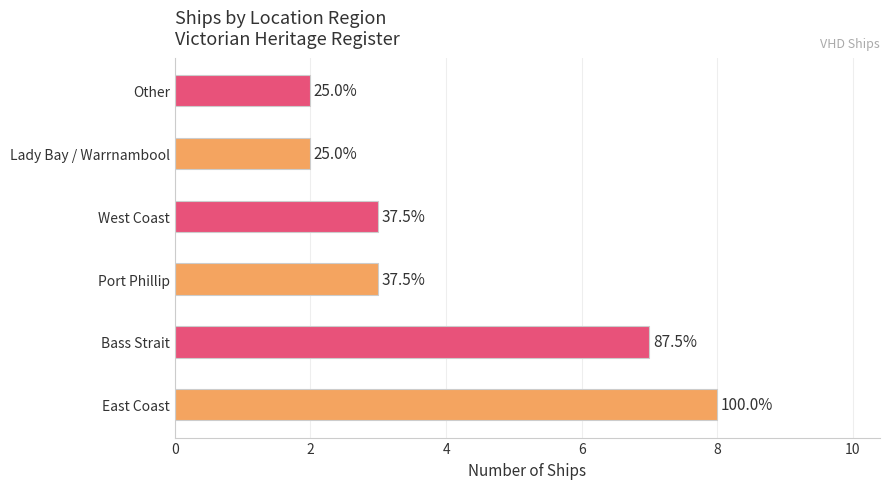

Does the chart contain any negative values?

No